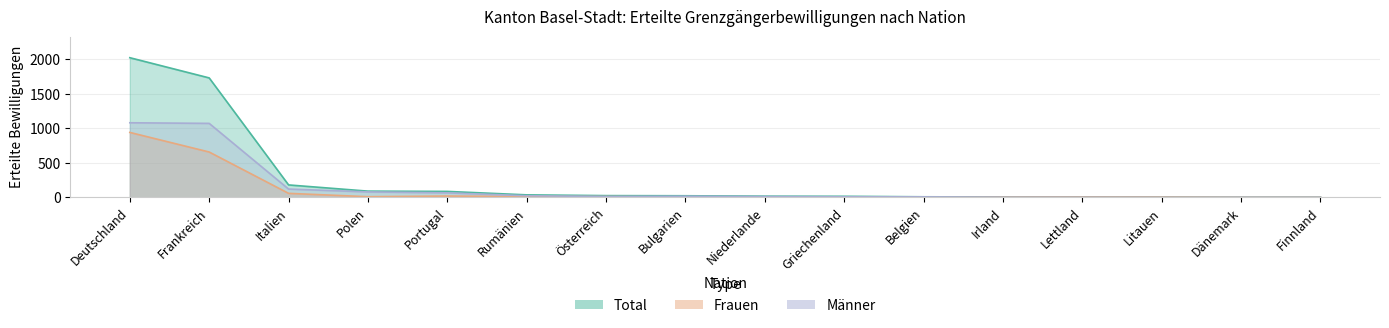

What is the sum of all Männer values?

2521